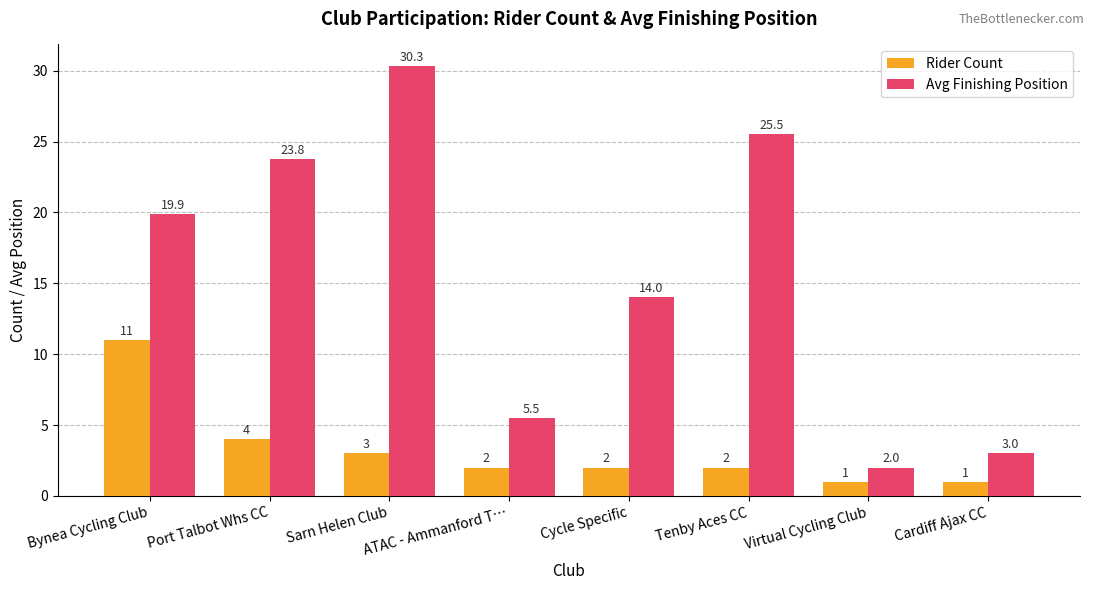

True or false: Rider Count has a value of 2.0 at ATAC - Ammanford T….

True